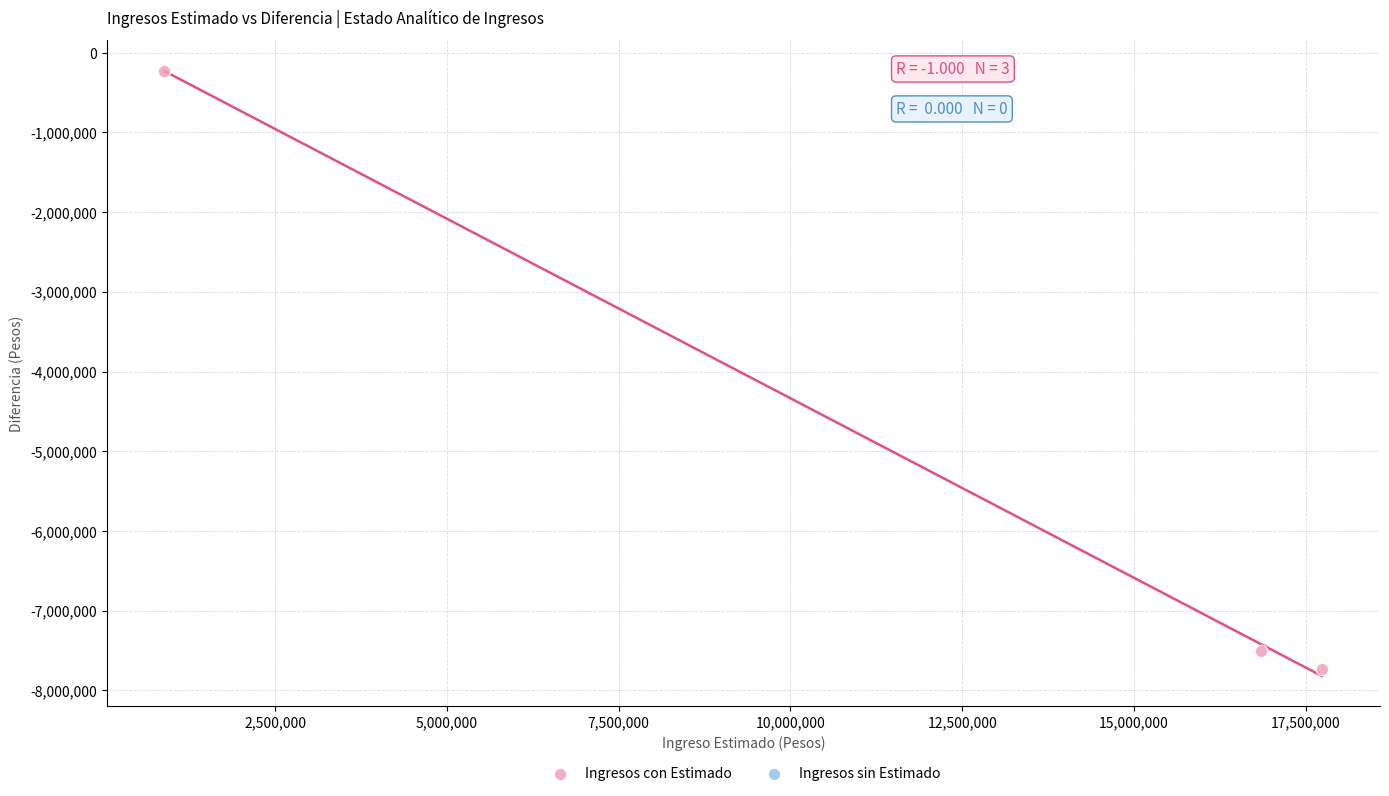

What is the range of X values (max minus min)?

16849088.3